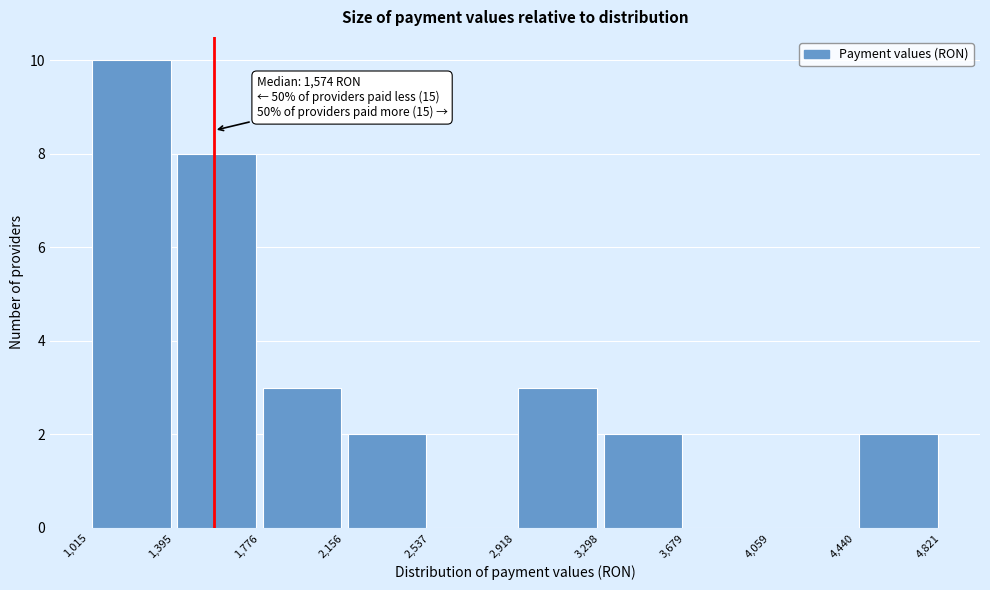

Over which range of the x-axis is the bar tallest?

1,015 to 1,395